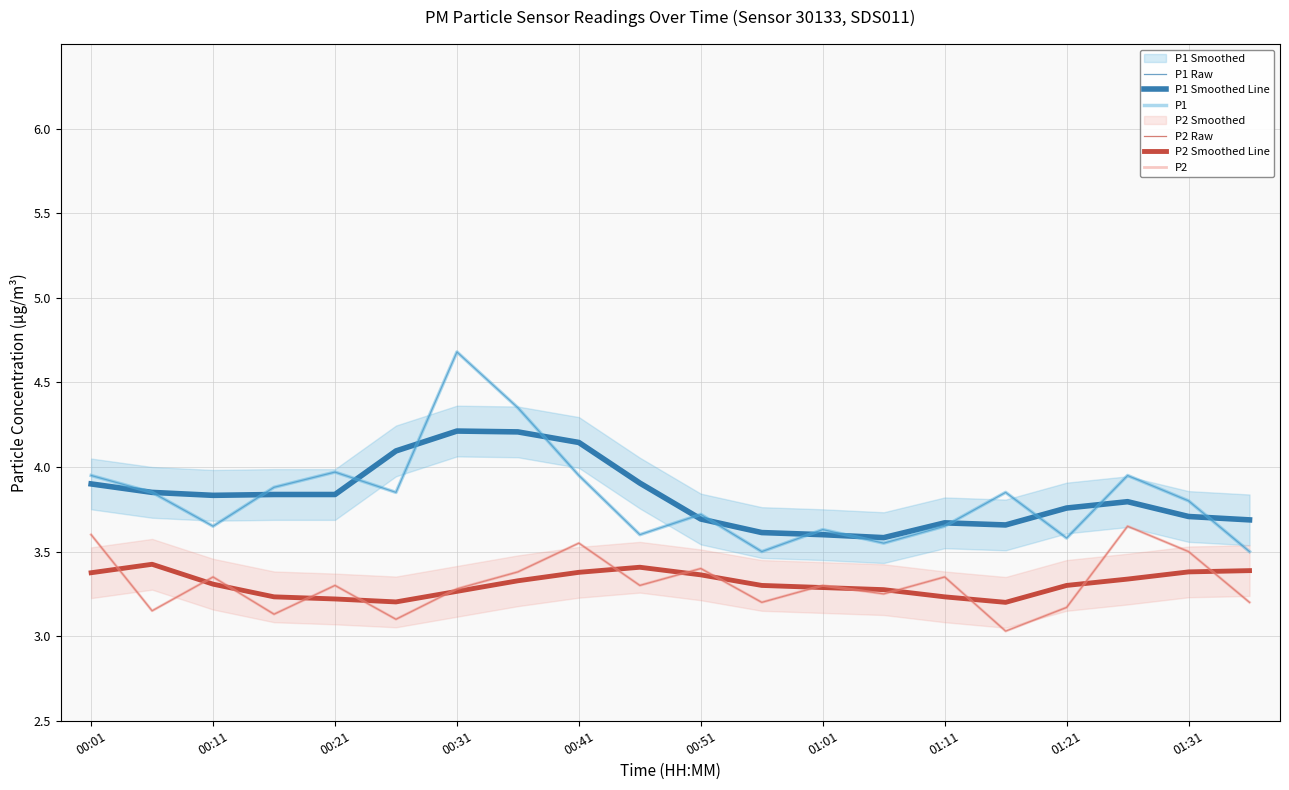

Does the chart have visible grid lines?

Yes